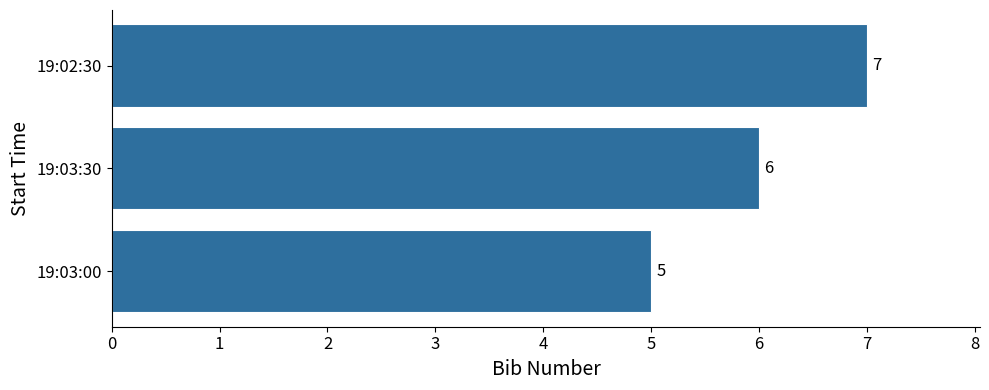

How many values are between 5 and 7?

3